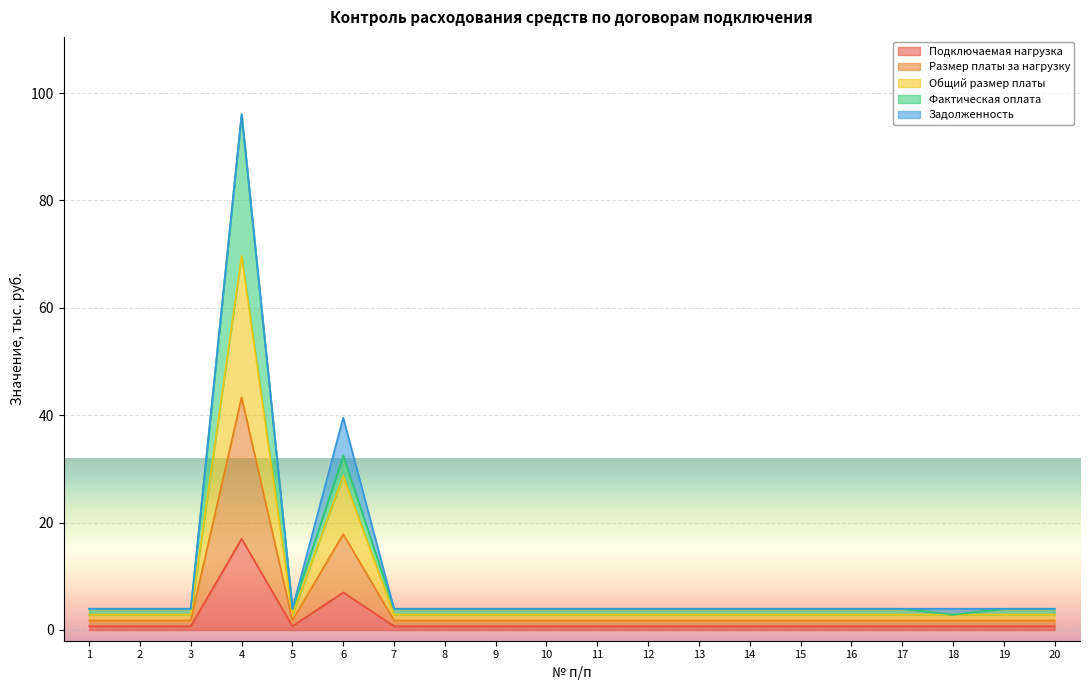

The Подключаемая нагрузка series shows 17.0 at 4. True or false?

True